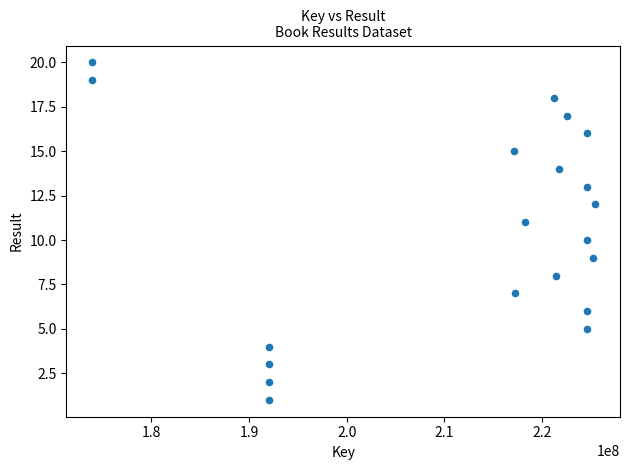

What is the range of X values (max minus min)?

51520306